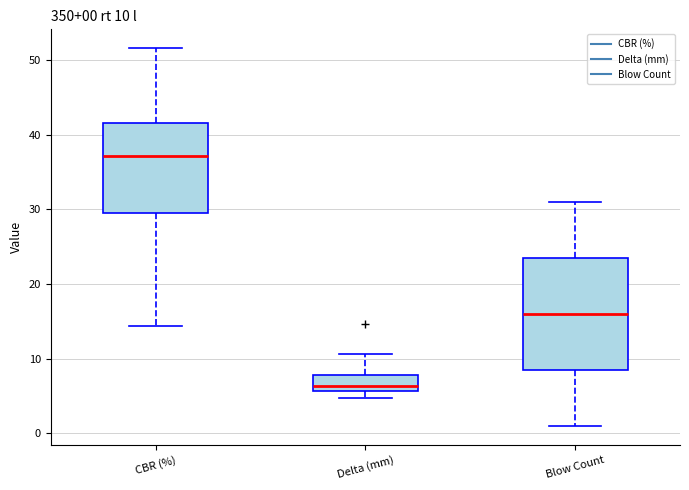

Which box's median line is the highest?

CBR (%)